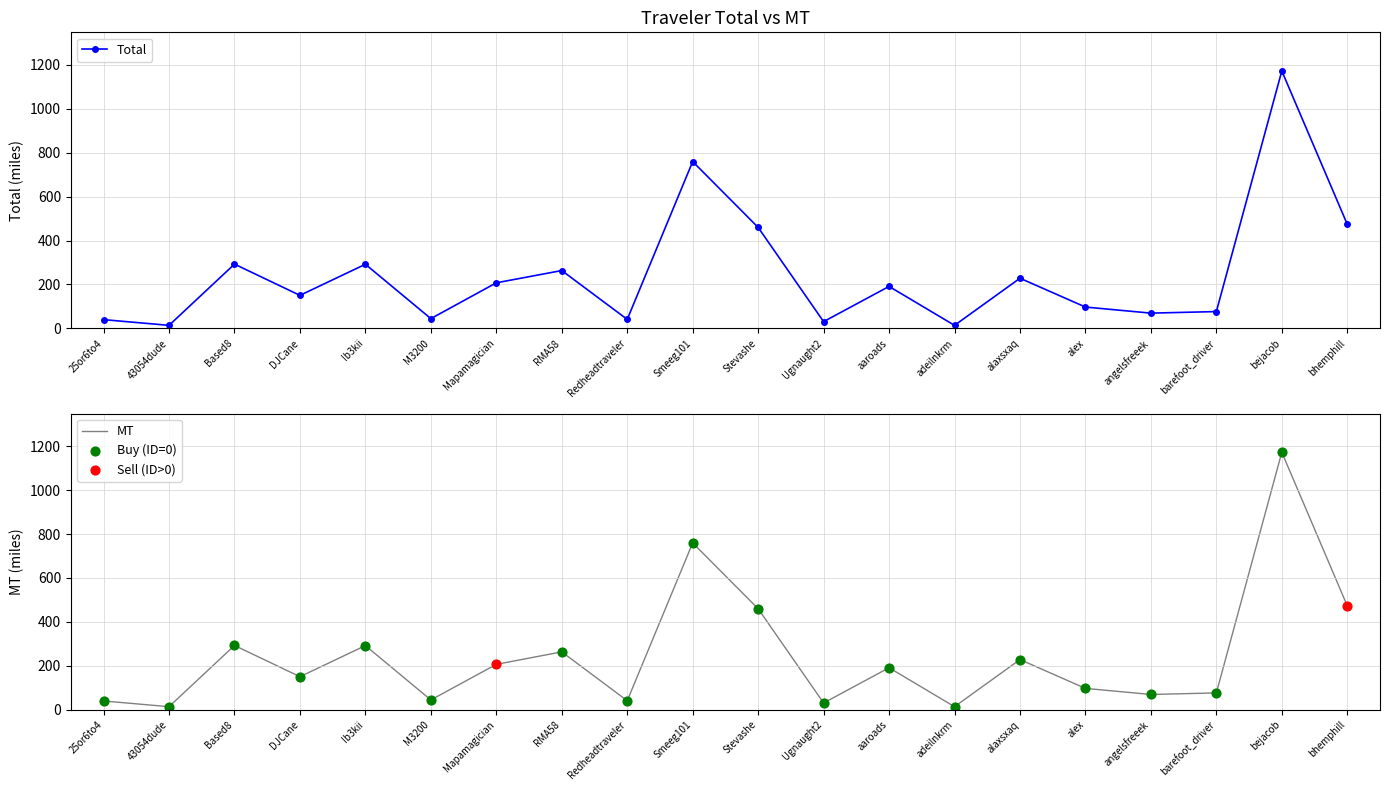

What is the total value across all series at aaroads?

382.4